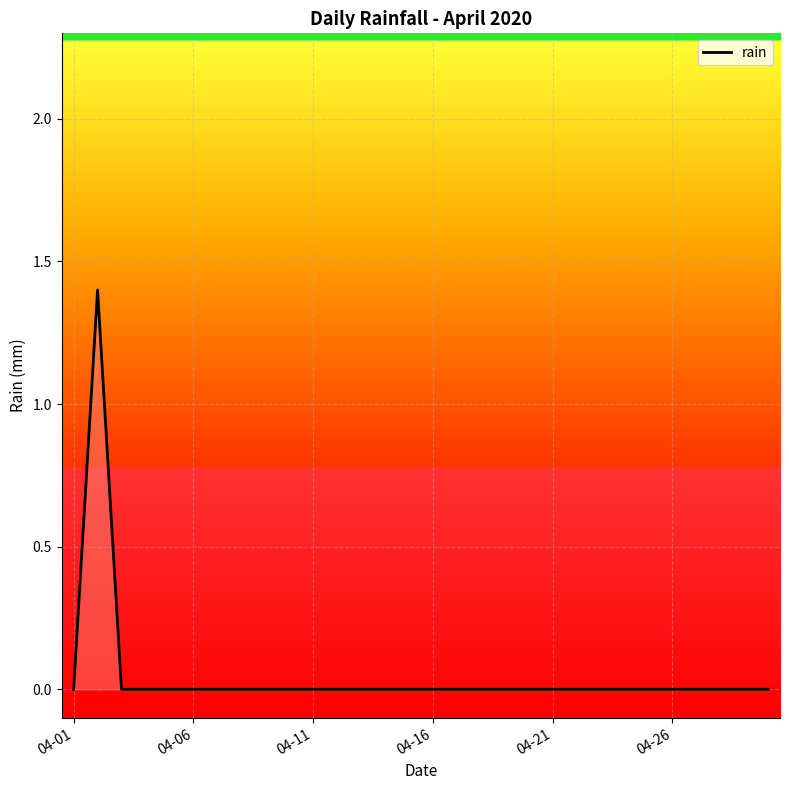

Reading left to right, transcribe all the data shown in this chart.

0.0	1.4	0.0	0.0	0.0	0.0	0.0	0.0	0.0	0.0	0.0	0.0	0.0	0.0	0.0	0.0	0.0	0.0	0.0	0.0	0.0	0.0	0.0	0.0	0.0	0.0	0.0	0.0	0.0	0.0